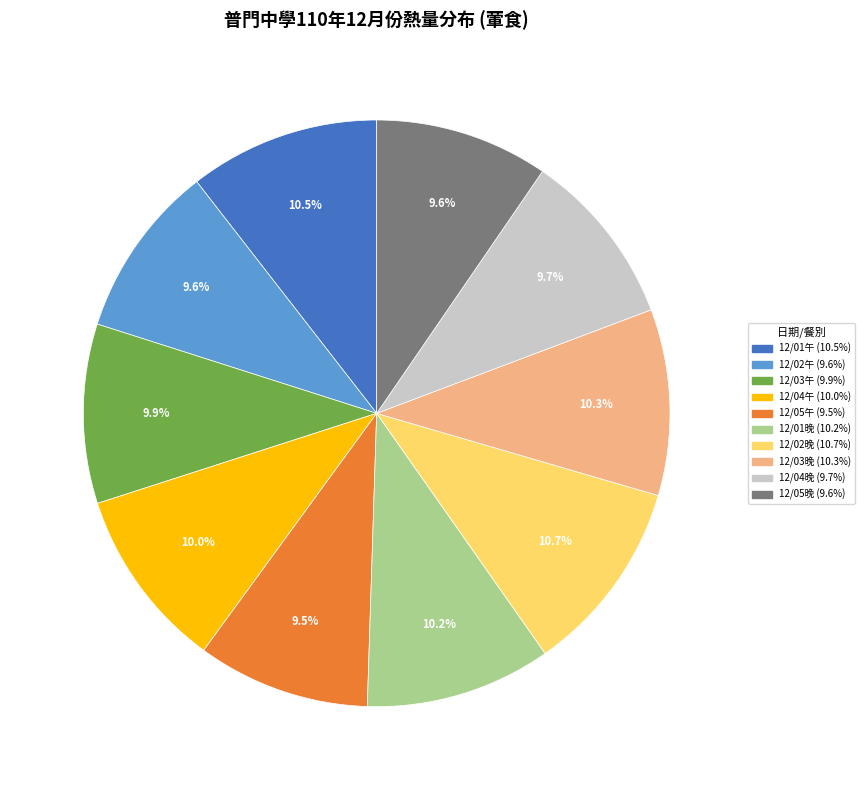

Does any single category account for the majority?

No